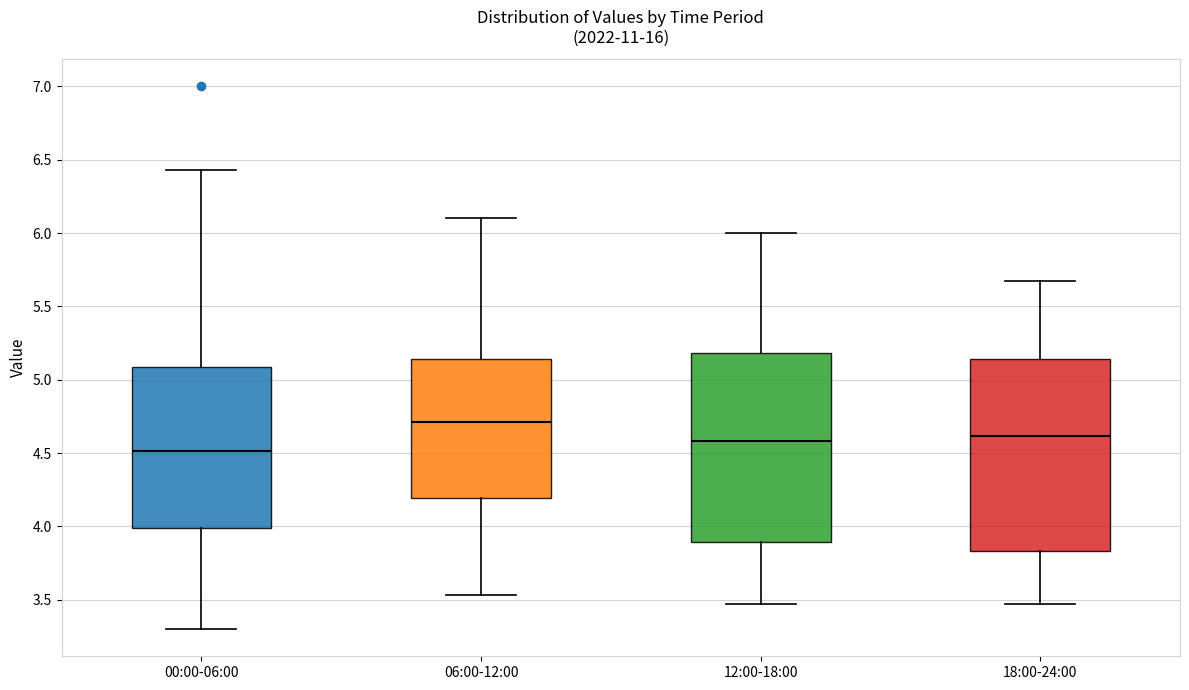

Where does the upper whisker of the box for 06:00-12:00 end on the y-axis? The values are not printed on the chart, so give them approximately, as read against the axis.

6.10